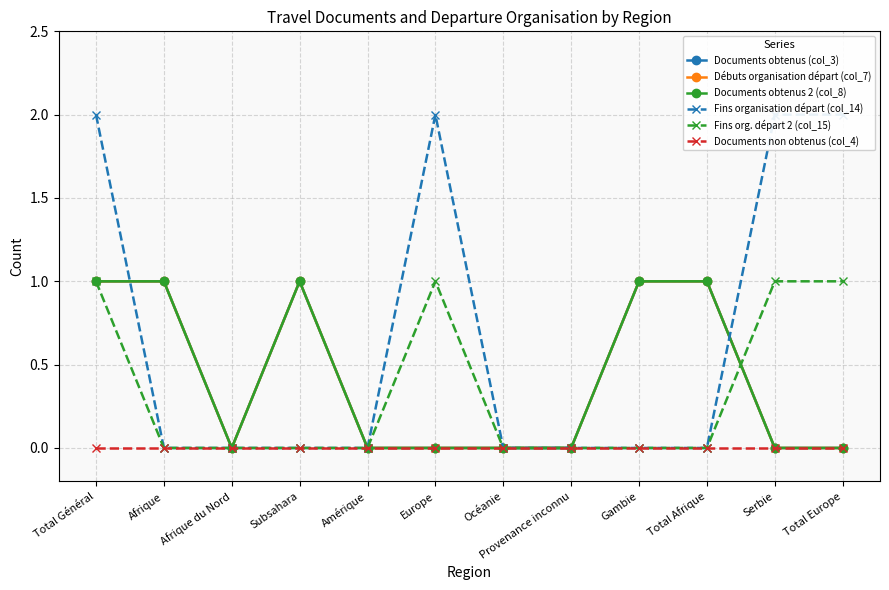

Which series changed the most between Afrique and Amérique?

Documents obtenus (col_3)